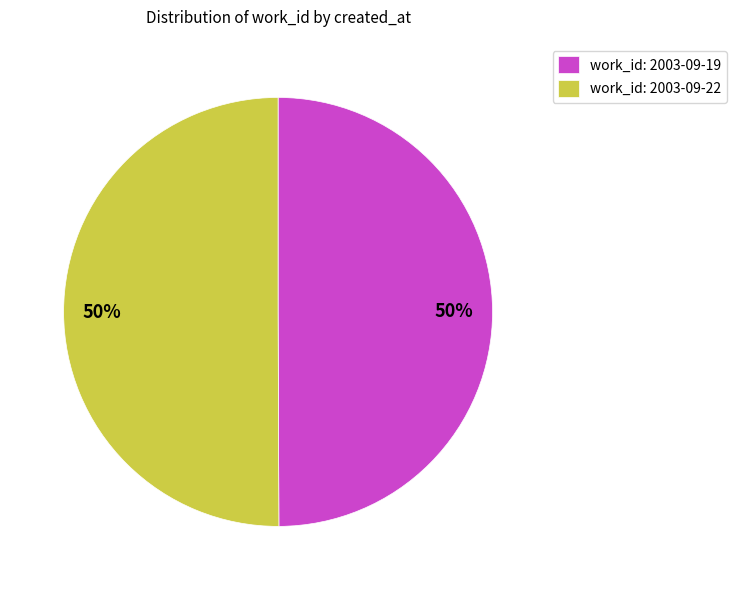

True or false: work_id: 2003-09-19 accounts for 50% of the total.

True